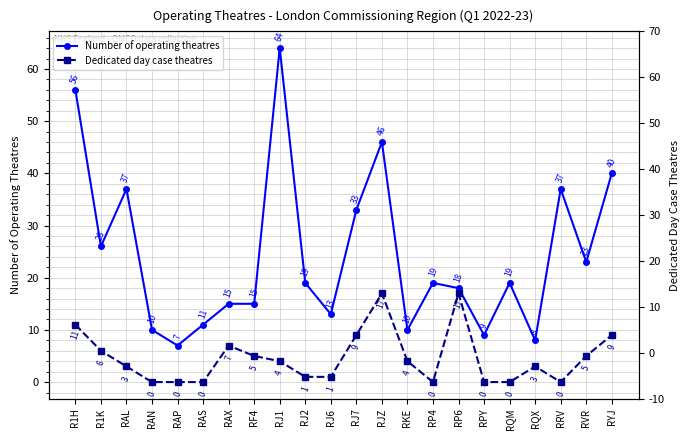

What is the highest value of the Number of operating theatres series?

64